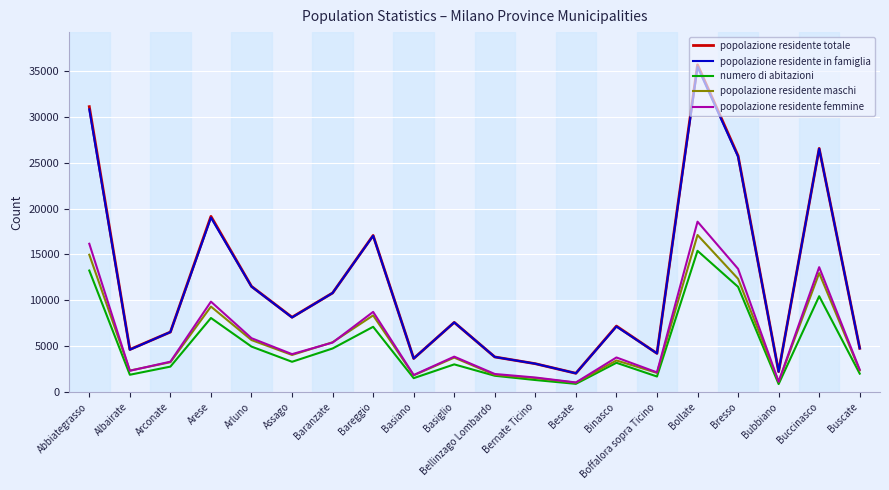

True or false: popolazione residente totale and popolazione residente femmine cross at least once.

False